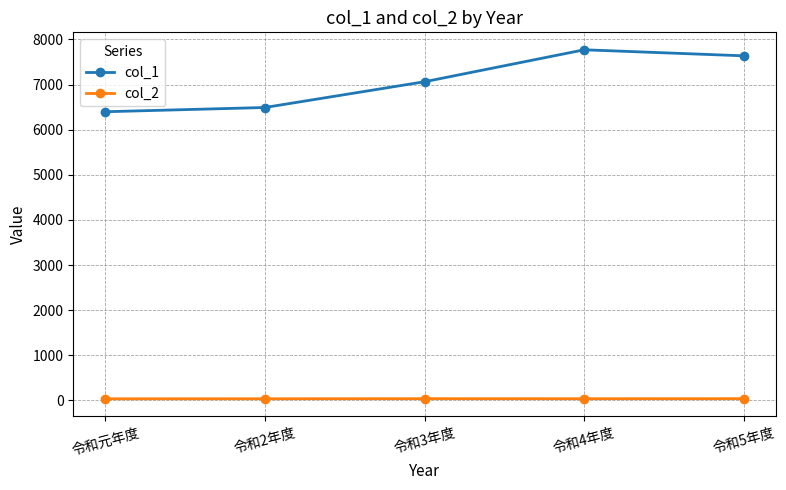

How many data points does each series have?

5